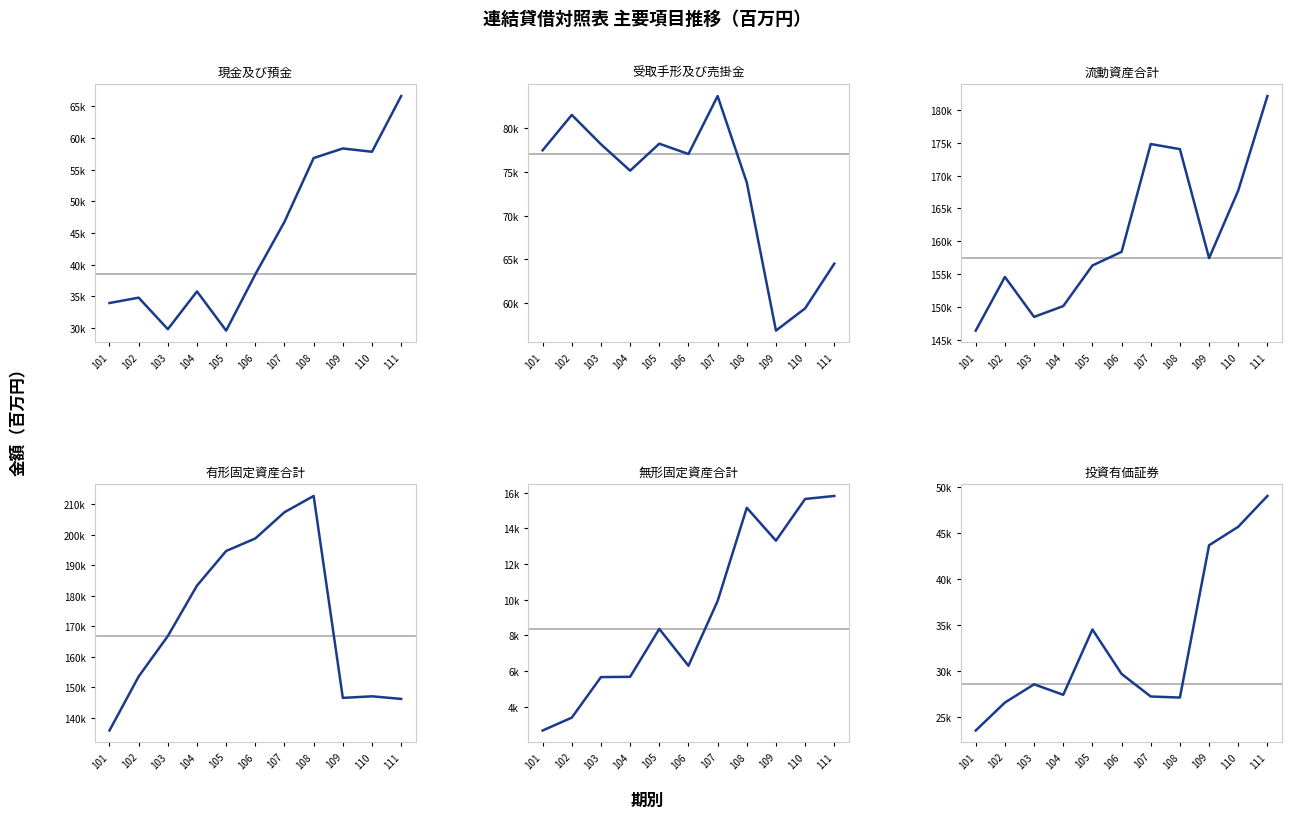

What is the minimum value for 有形固定資産合計?

135828